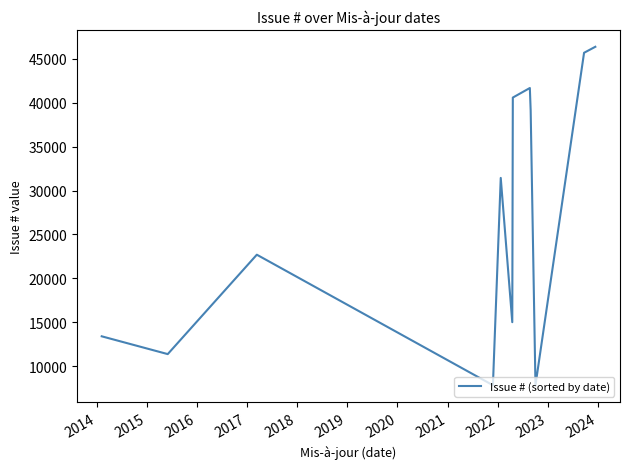

What is the difference between the second highest and minimum values?

37800